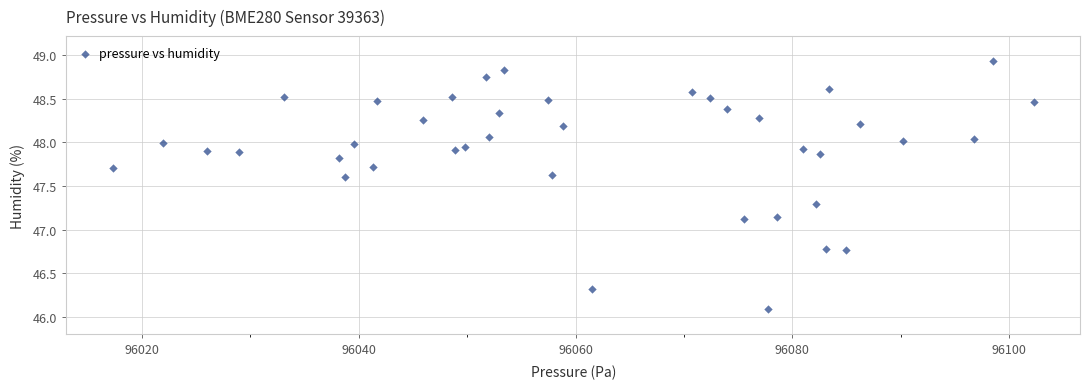

What is the range of Y values (max minus min)?

2.8